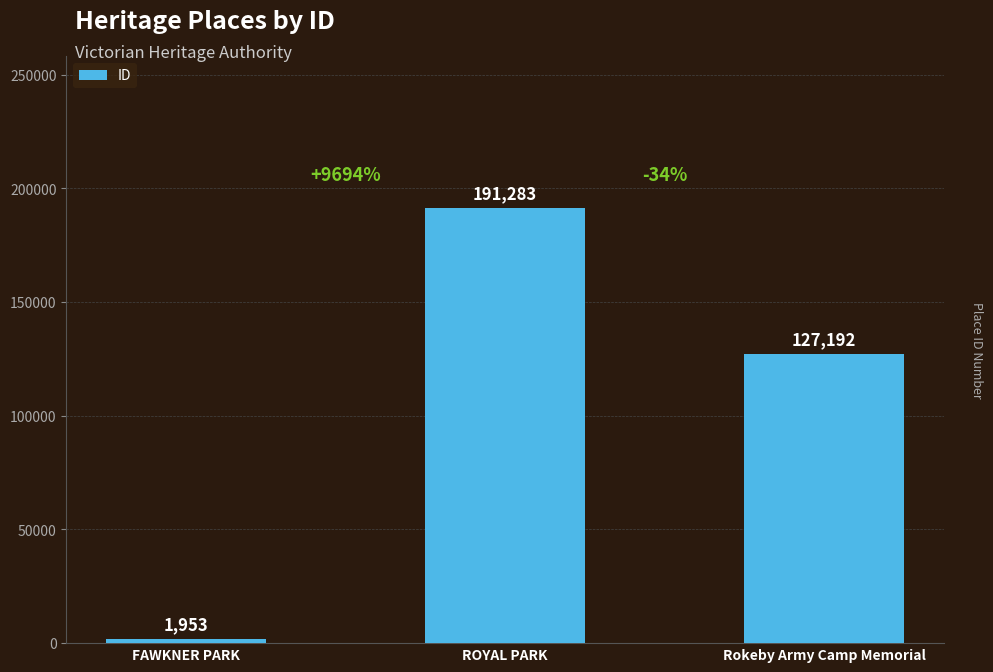

What is the label of the 3rd bar from the right?

FAWKNER PARK